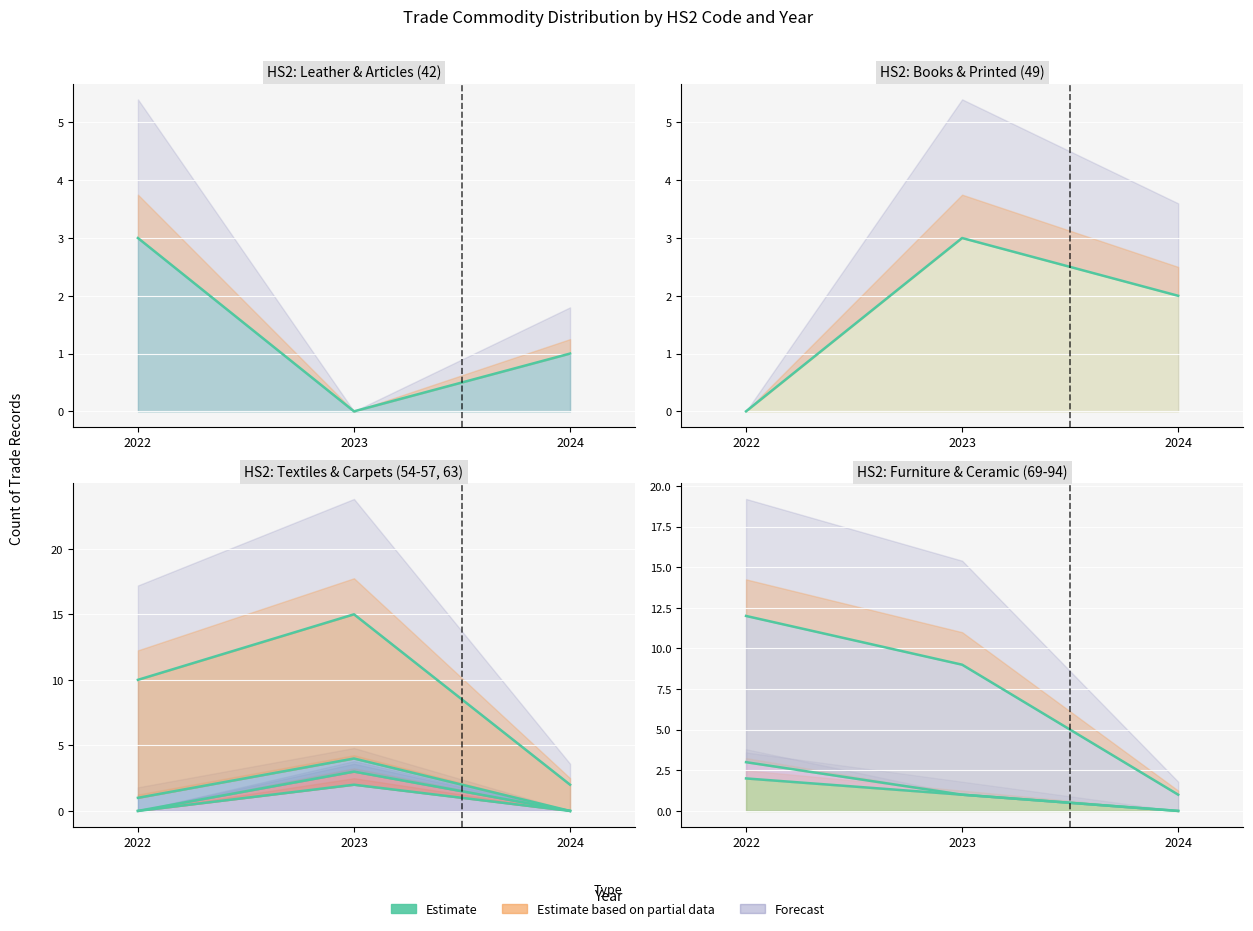

The Commodity_Hs2Code series shows 4 at 2022. True or false?

False